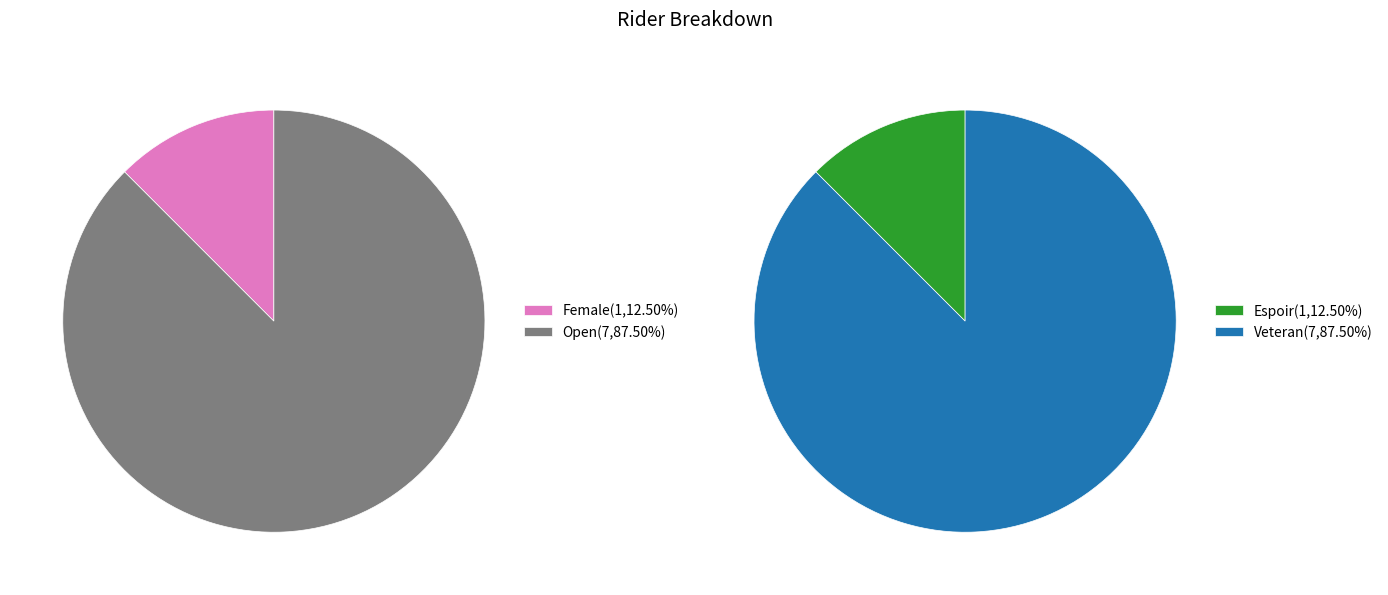

Is there a majority slice in this chart?

Yes